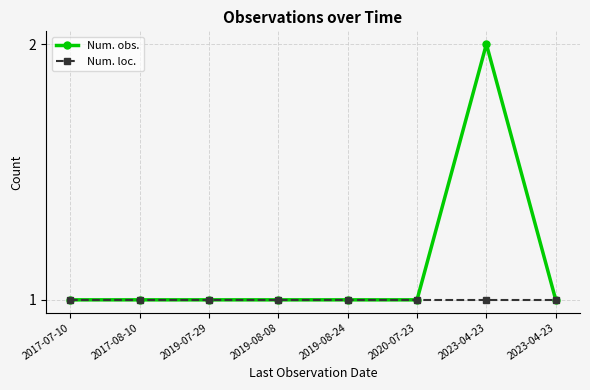

True or false: Num. loc. and Num. obs. cross at least once.

False